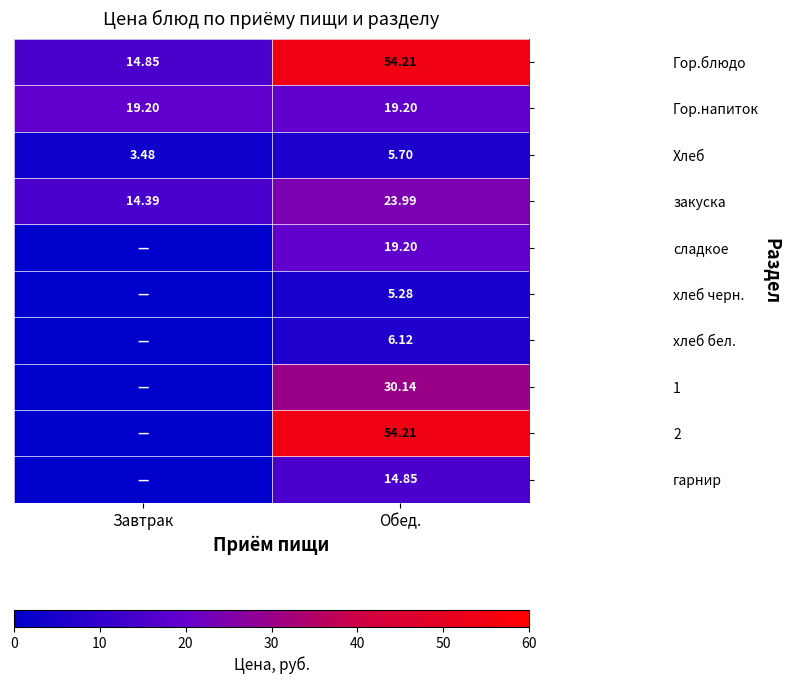

At which label does Гор.блюдо first exceed 54?

Обед.